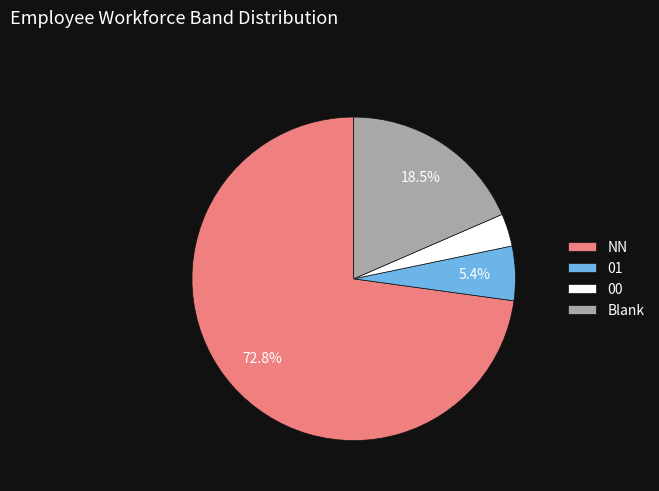

Does any single category account for the majority?

Yes